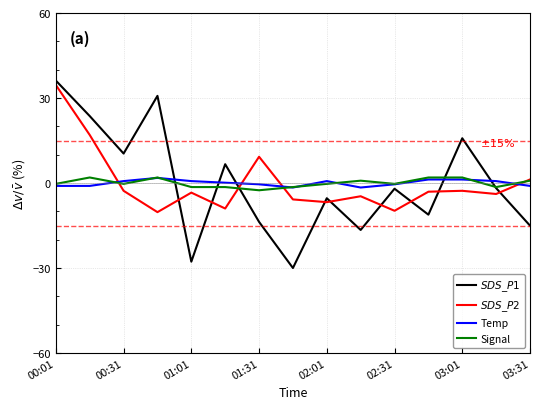

What is the greatest value displayed?

36.2